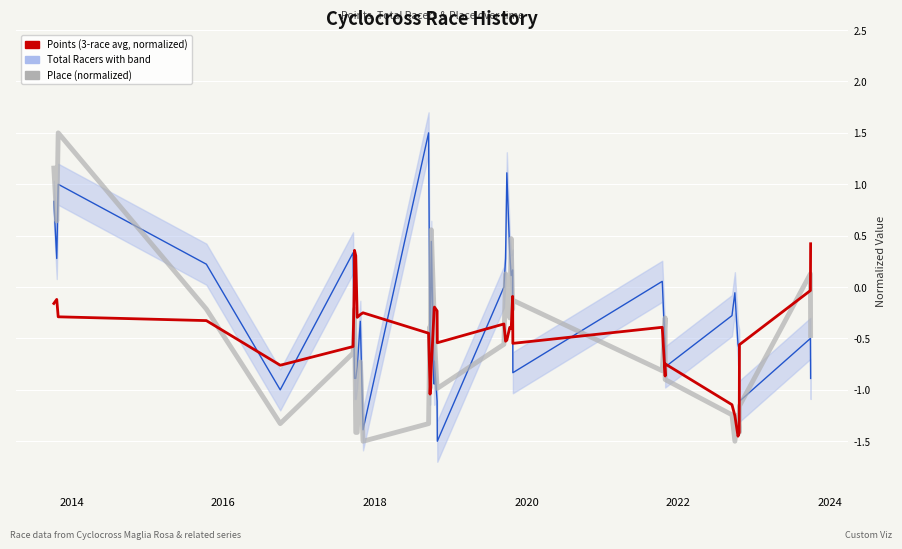

What is the label of the 3rd point from the left?

2016